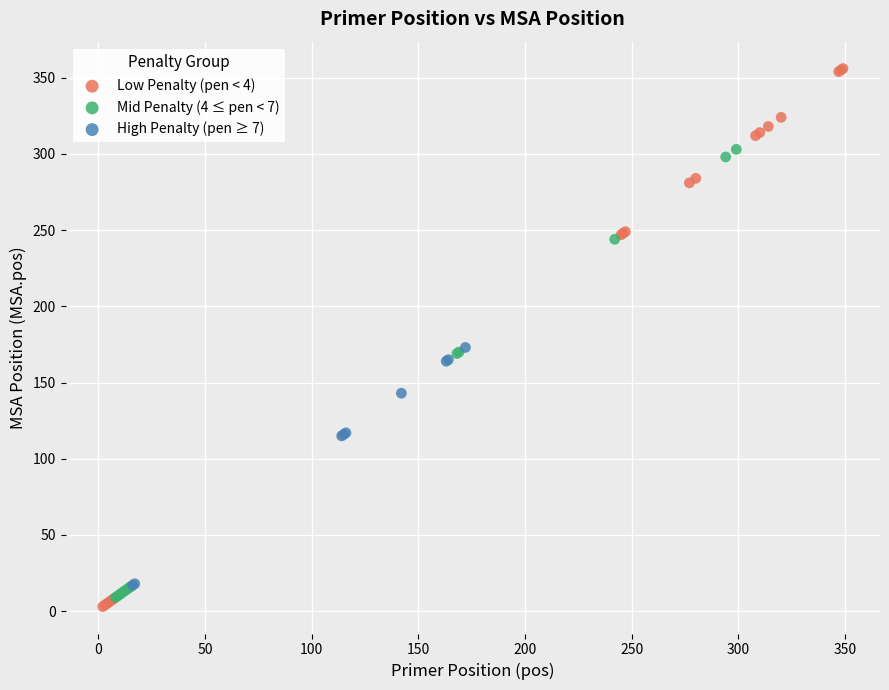

Which series has the largest Y range (max minus min)?

Low Penalty (pen < 4)